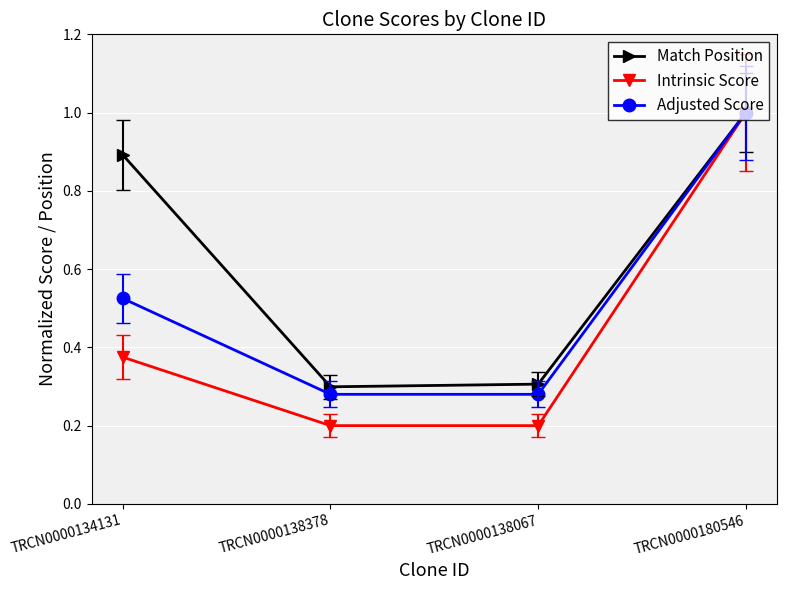

Which series has the widest spread of values?

Intrinsic Score